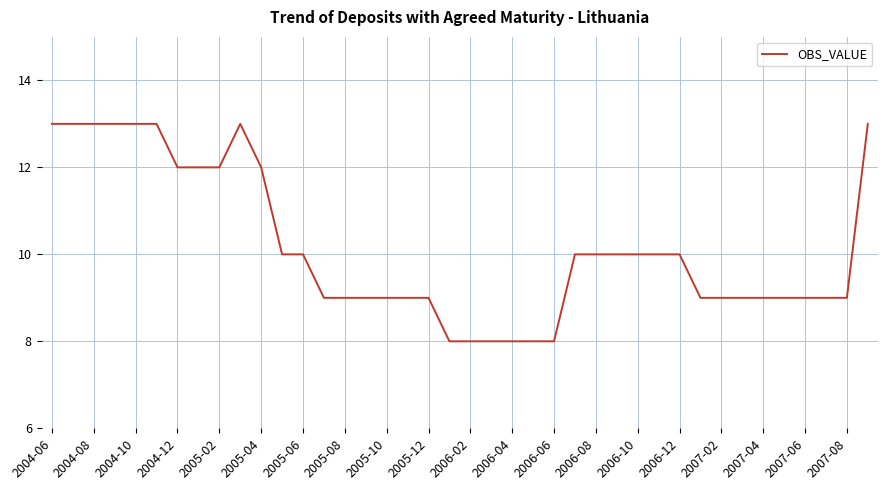

What is the minimum value shown in the chart?

8